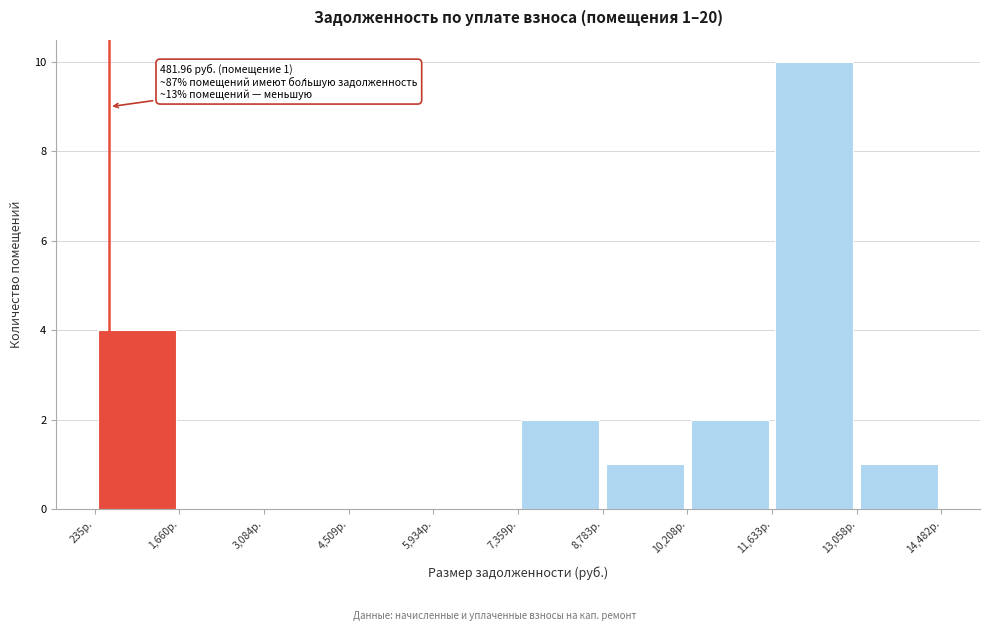

Over which range of the x-axis is the bar tallest?

11600 to 13000